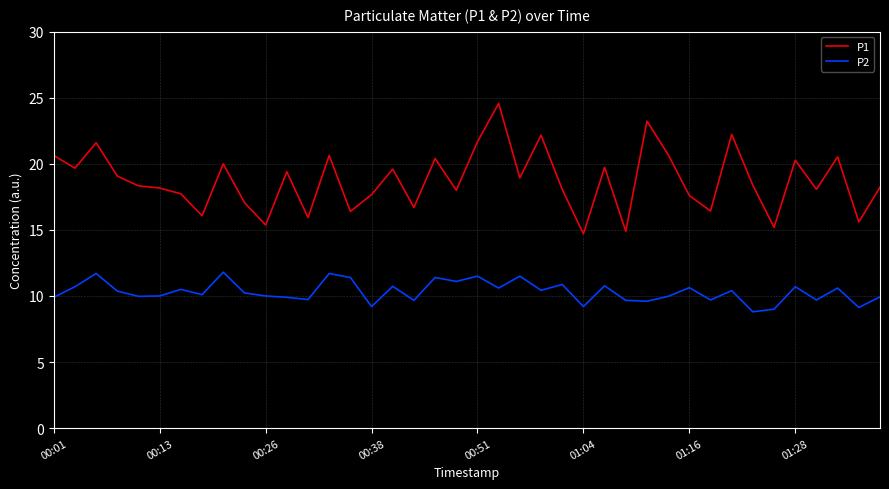

At how many categories does at least one series exceed 21?

6